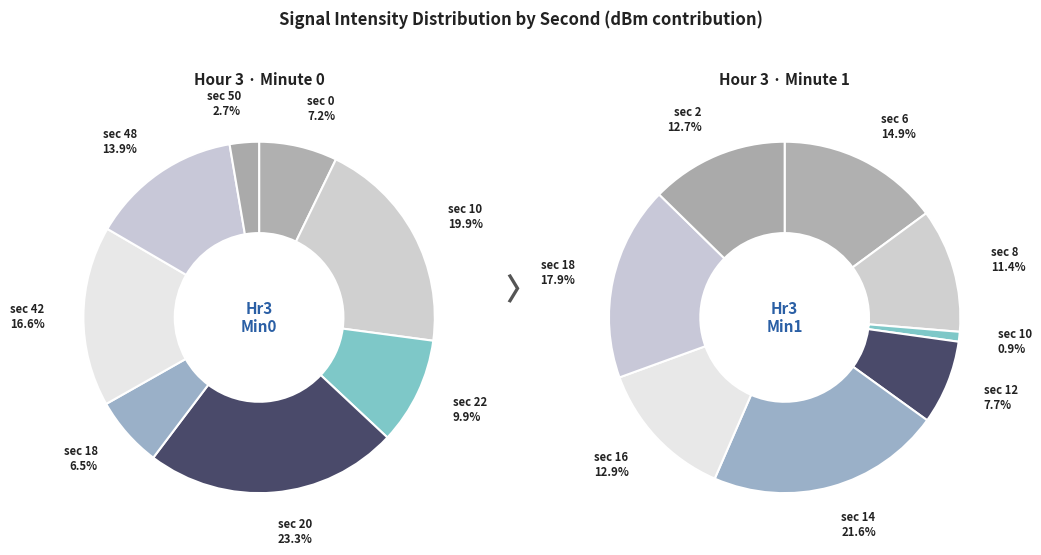

Rank the categories by value from lowest to highest.

50, 18, 0, 22, 48, 42, 10, 20